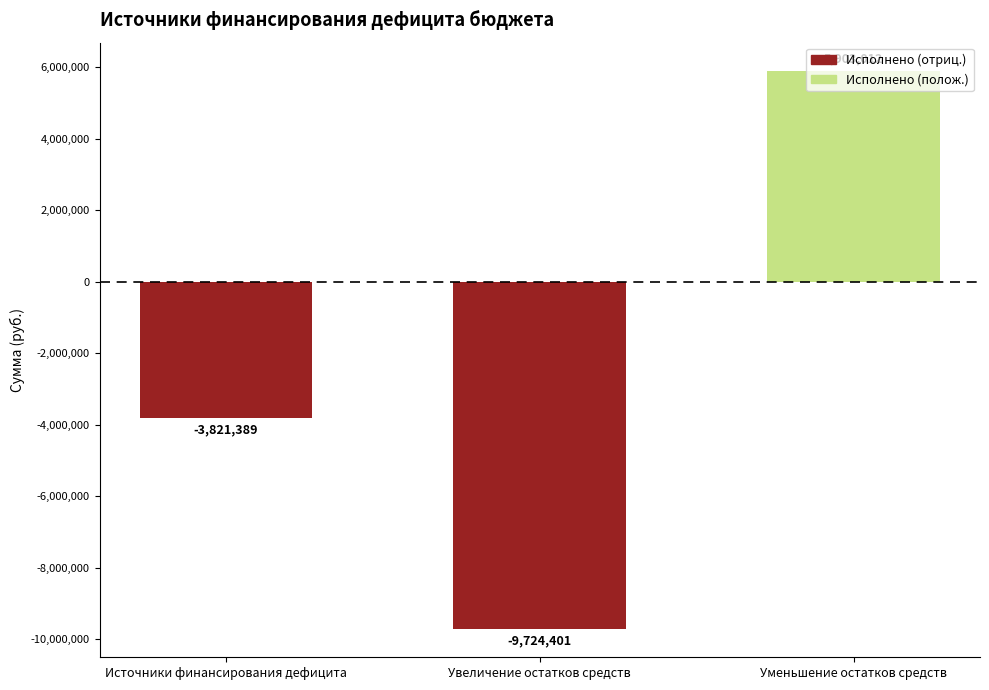

Where does the data first go above -3821388?

Уменьшение остатков средств